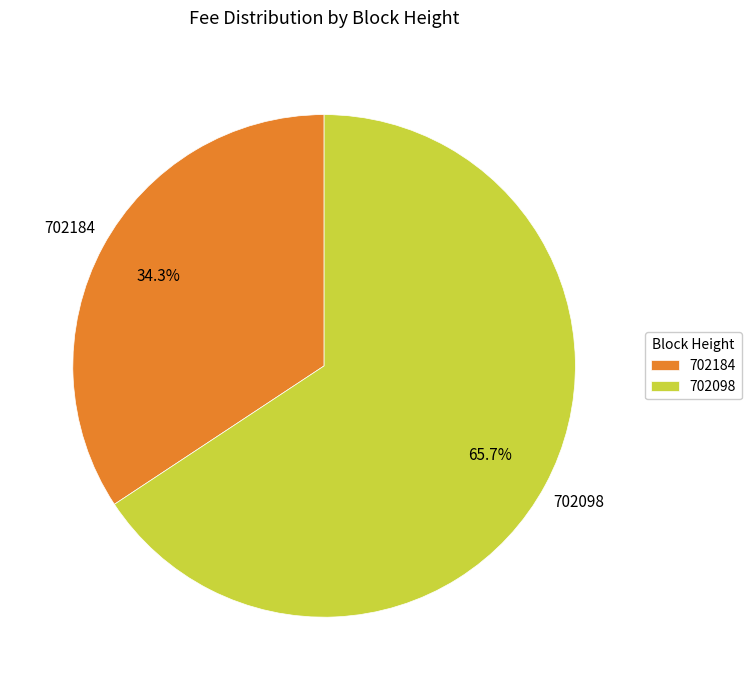

To the nearest percent, what is the difference between the largest and smallest slice percentages?

31%